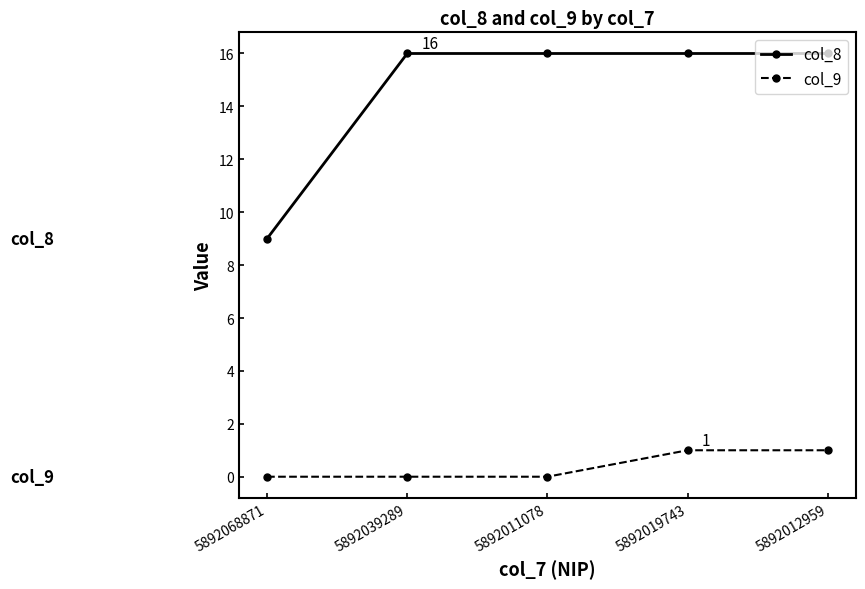

At which label is col_8 closest to 12?

5892068871